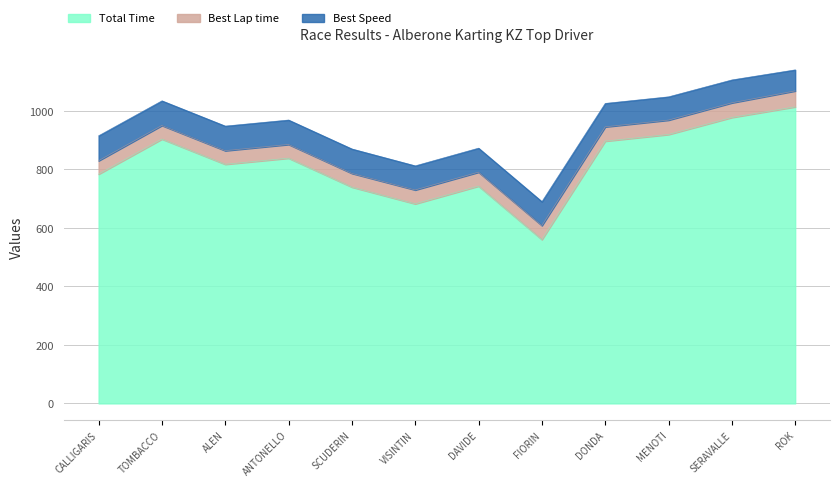

True or false: Best Speed has more than 2 points higher than both neighbors.

False